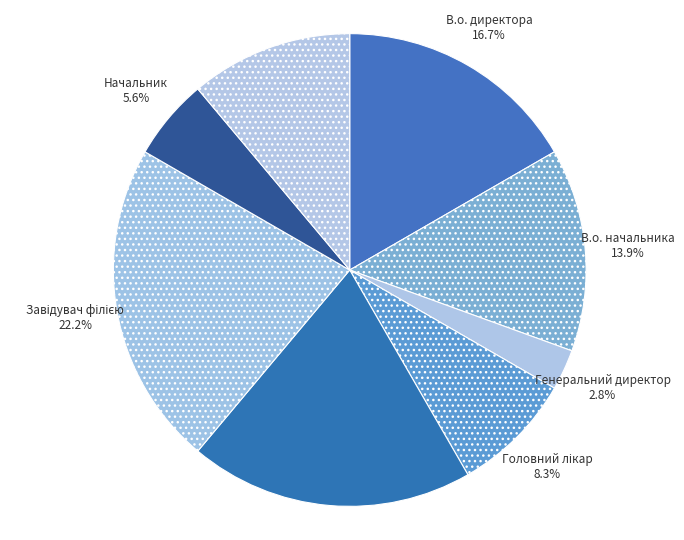

Which category has the smallest portion of the pie?

Генеральний директор